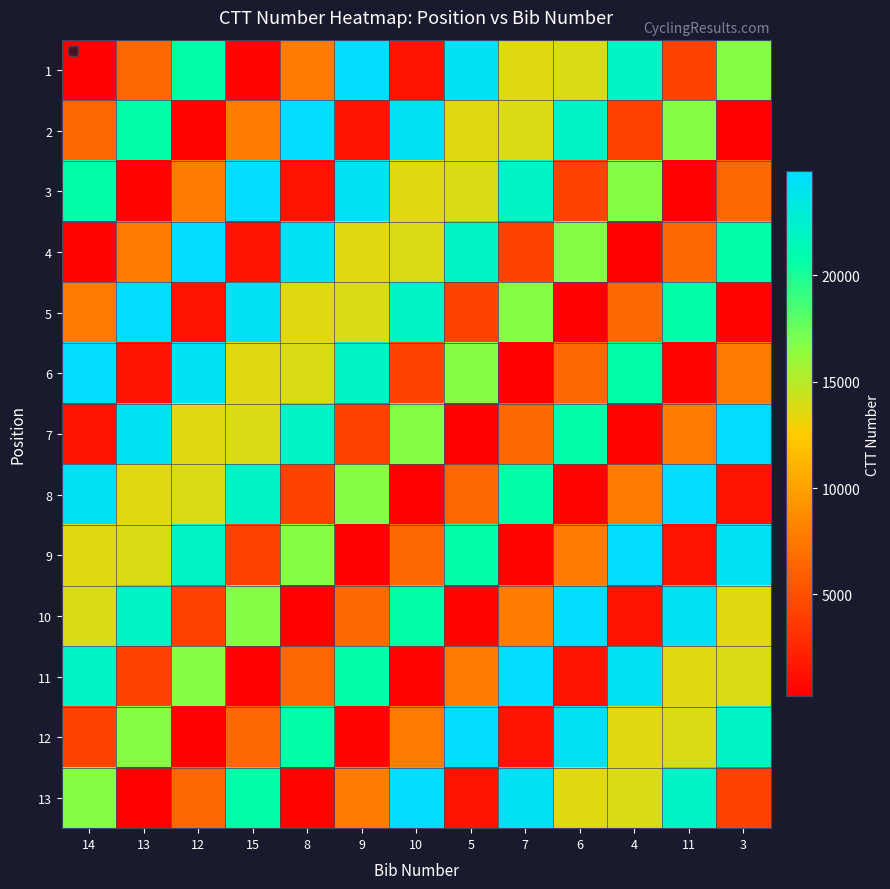

What is the total value across all series at 13?

156502